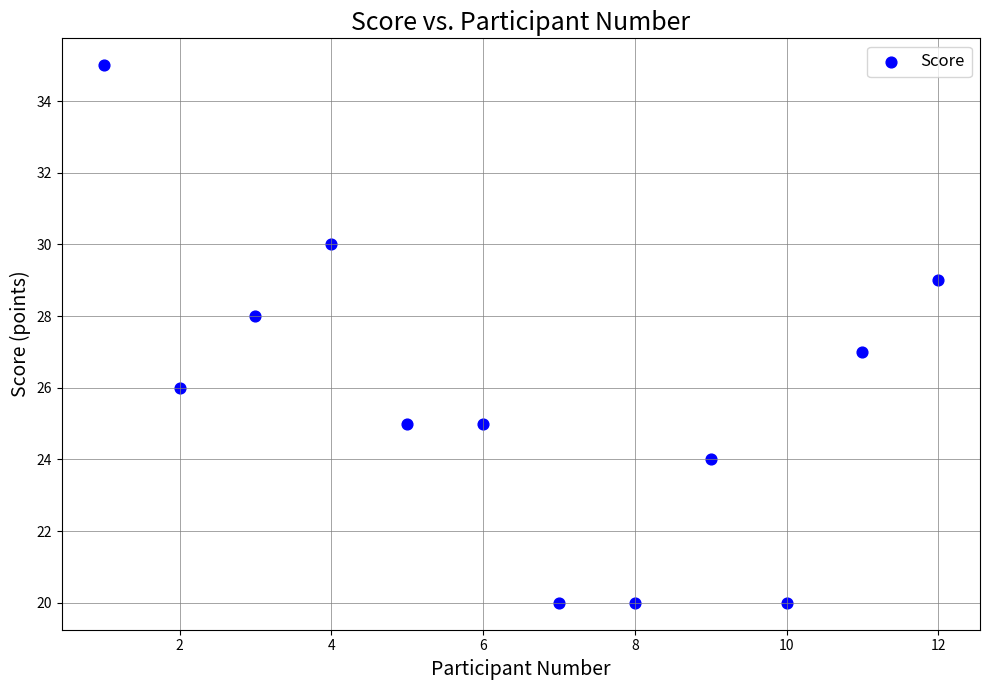

What is the average Y value?

26